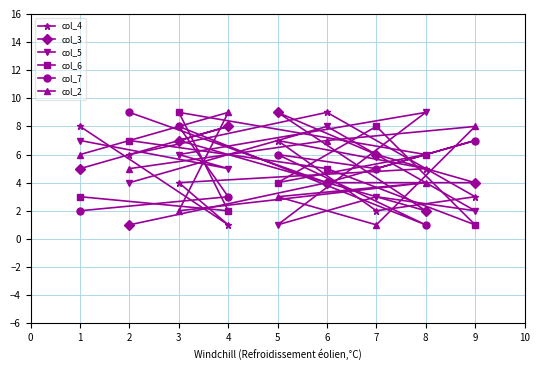

How many col_2 values are between 3 and 7?

5